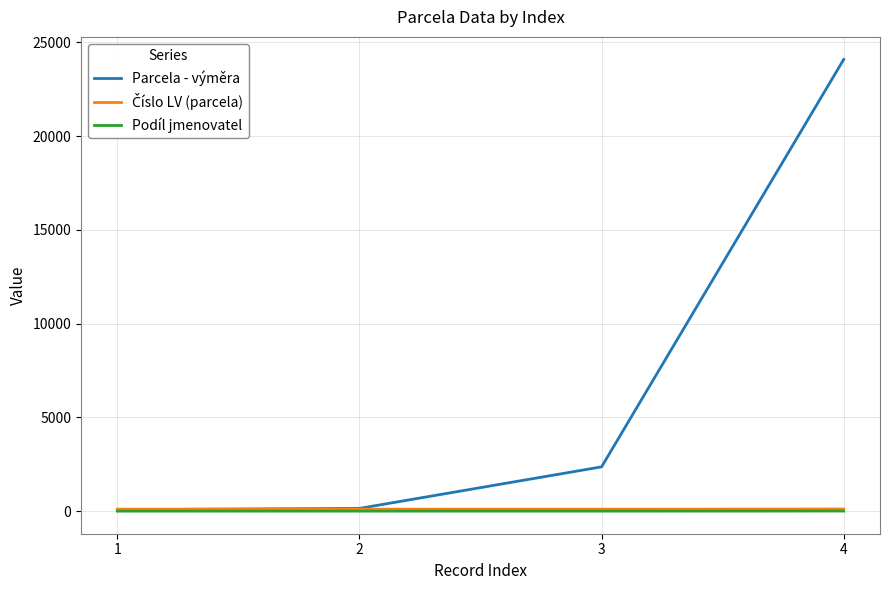

What is the sum of all Parcela - výměra values?

26677